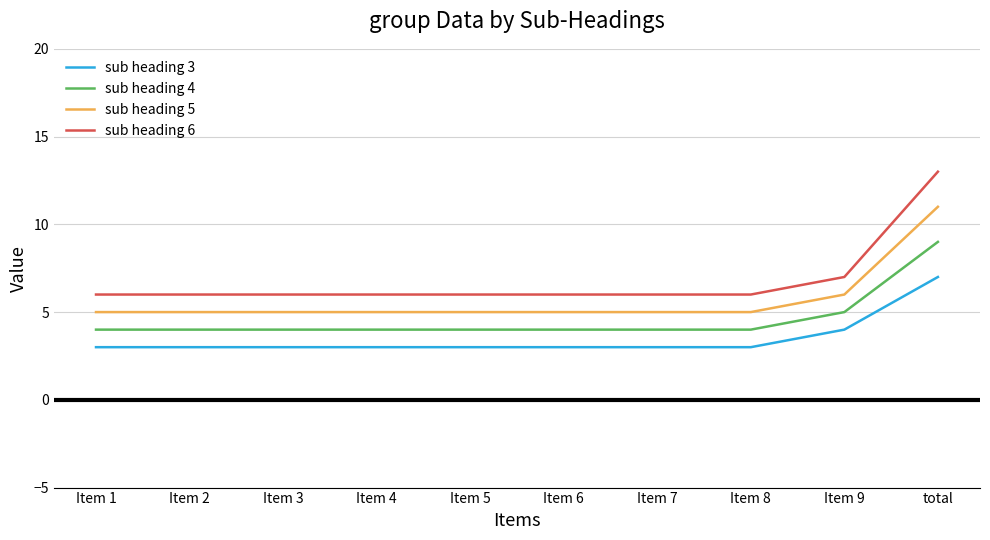

What is the difference between the maximum and second lowest values in the sub heading 4 series?

5